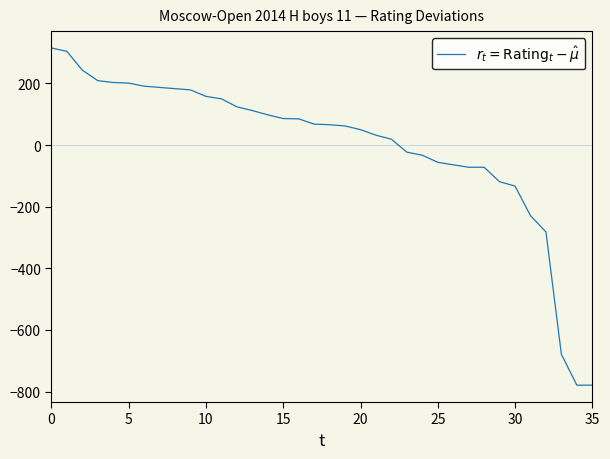

What is the difference between the maximum and minimum values?

1094.0